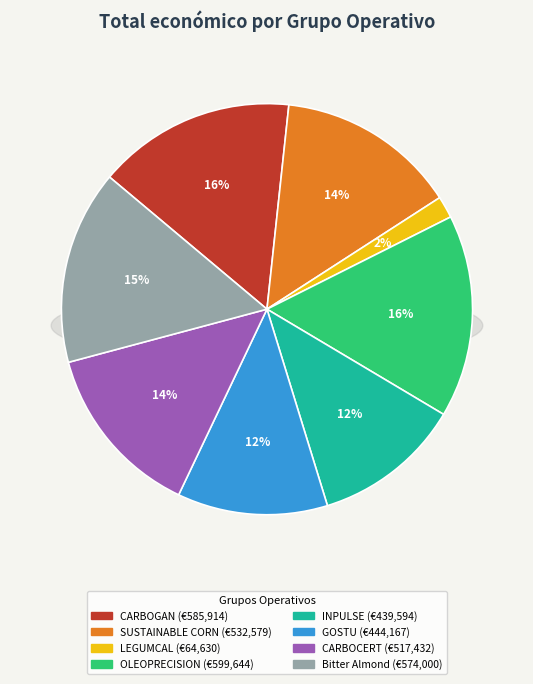

How many slices are in this pie chart?

8